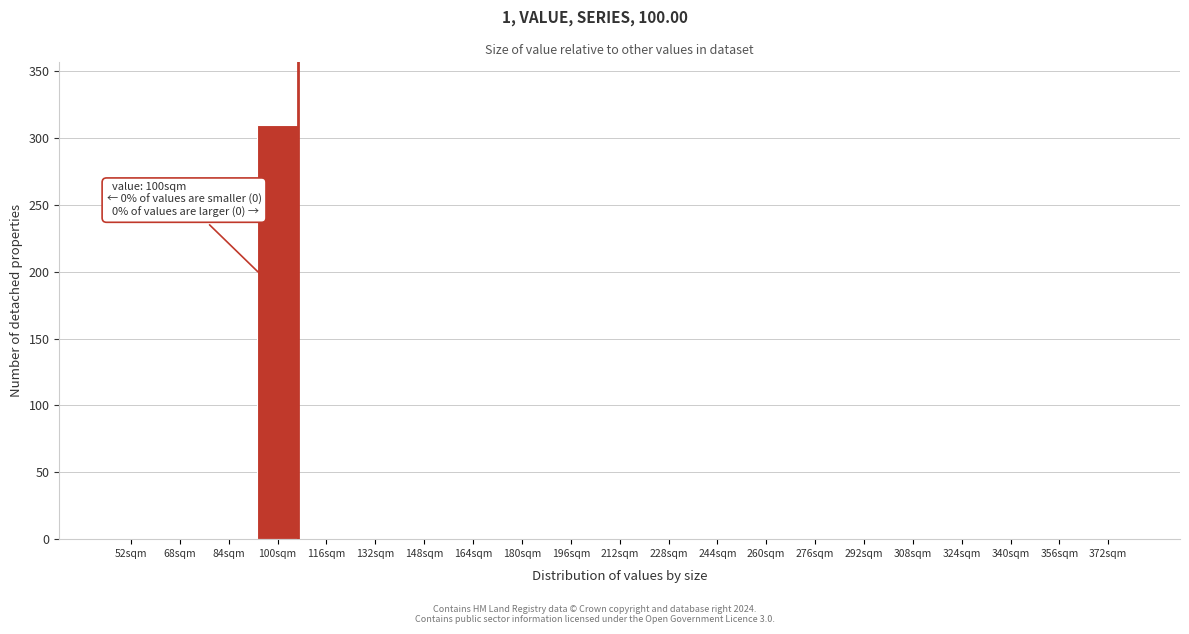

Reading left to right, transcribe all the data shown in this chart.

52sqm=0	68sqm=0	84sqm=0	100sqm=310	116sqm=0	132sqm=0	148sqm=0	164sqm=0	180sqm=0	196sqm=0	212sqm=0	228sqm=0	244sqm=0	260sqm=0	276sqm=0	292sqm=0	308sqm=0	324sqm=0	340sqm=0	356sqm=0	372sqm=0